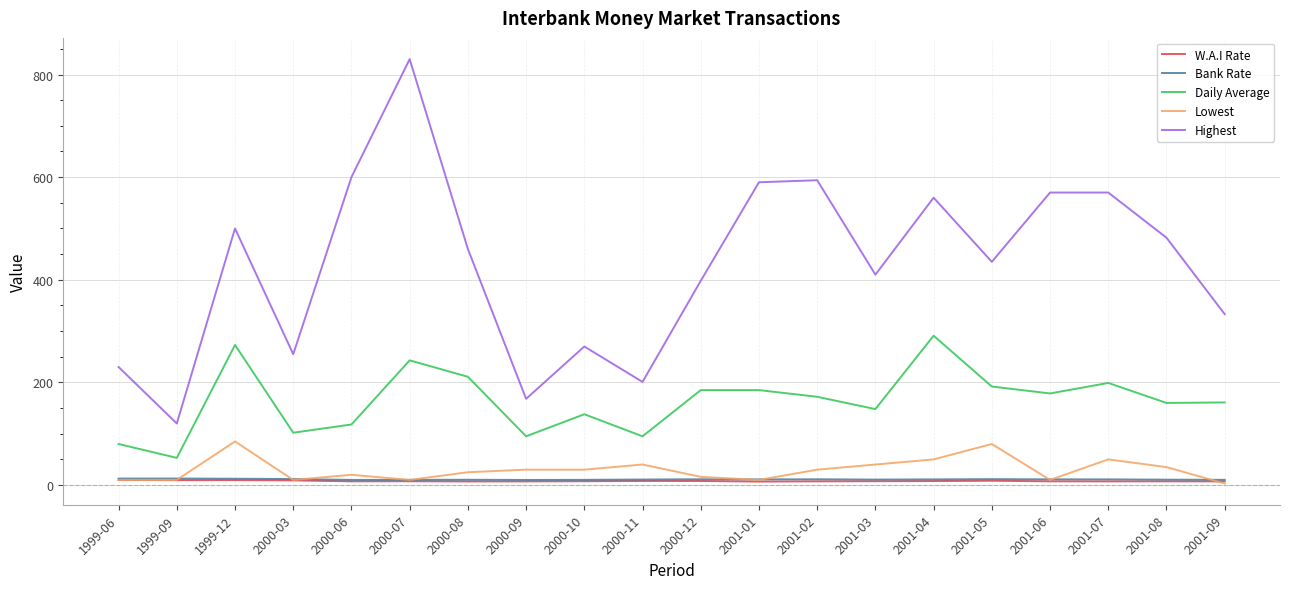

In Highest, how many points are lower than both neighbors (excluding endpoints)?

6